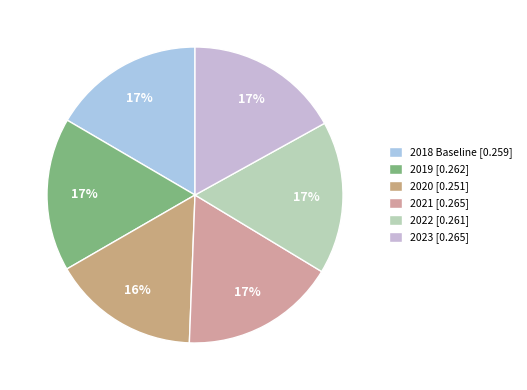

Which slice is the largest?

2021